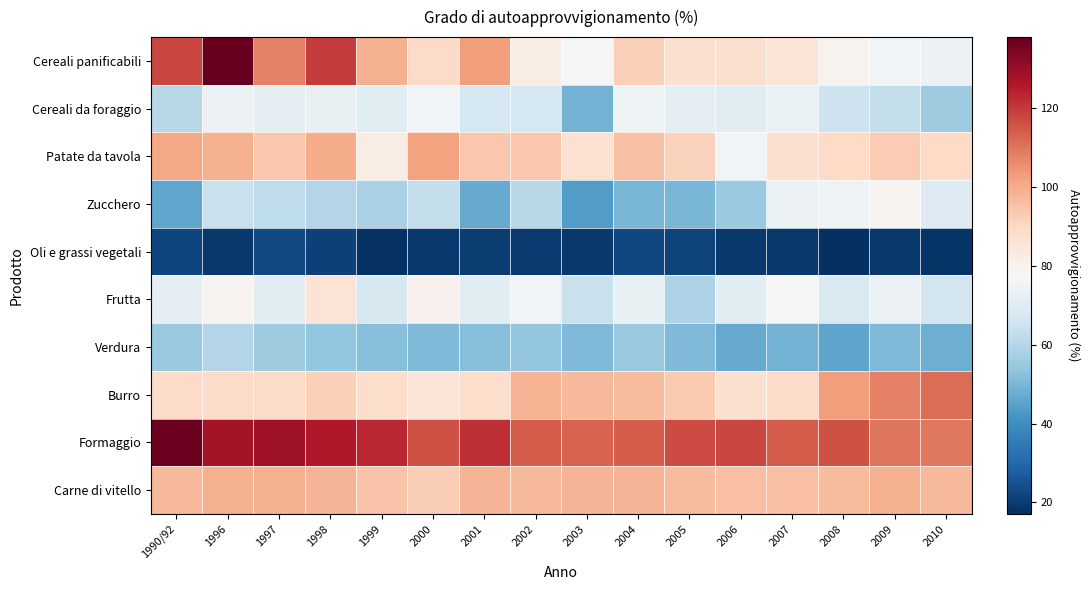

Which series has the largest total across all categories?

Formaggio